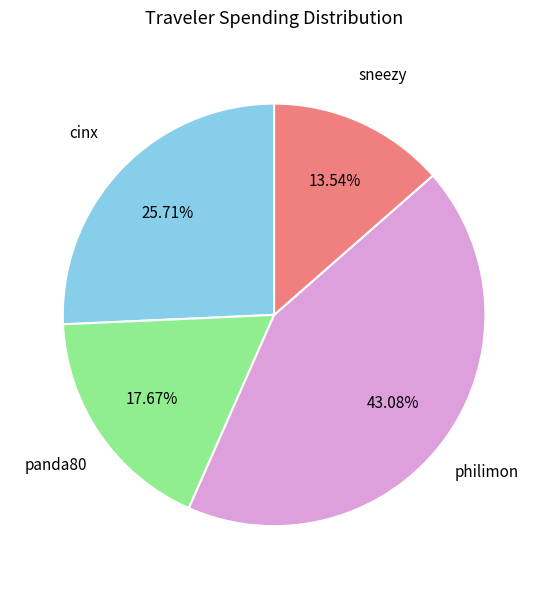

Combined, what portion of the pie is panda80 and cinx?

43.4%